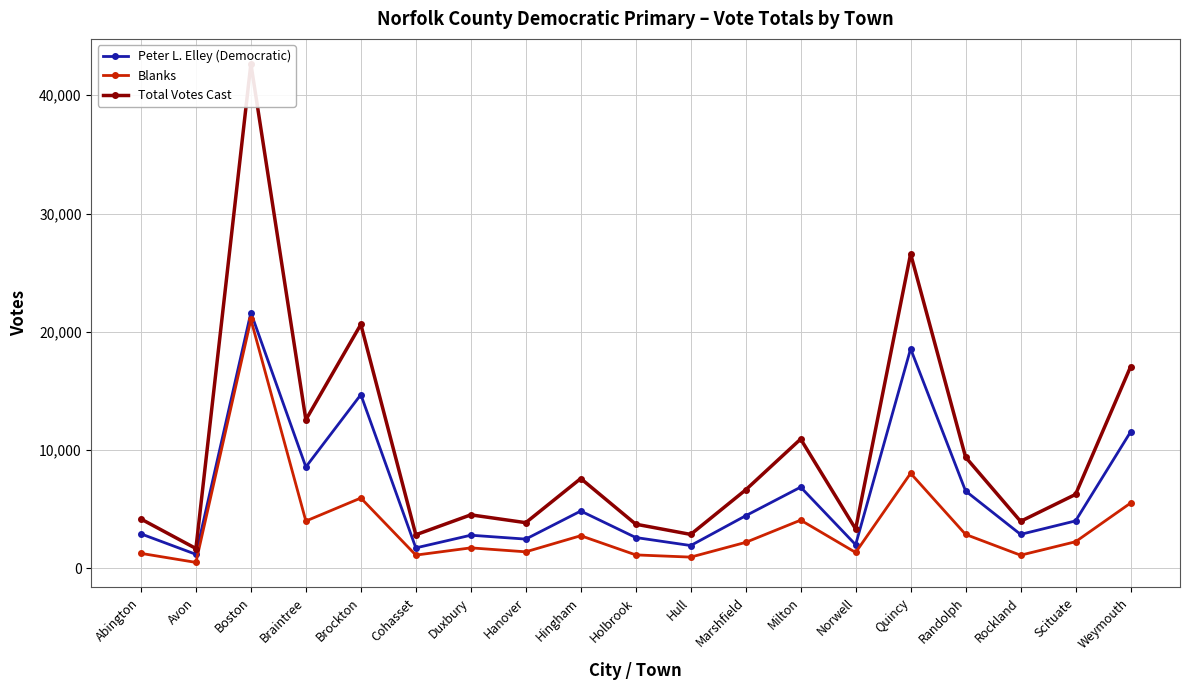

Which series has the largest range (max minus min)?

Total Votes Cast